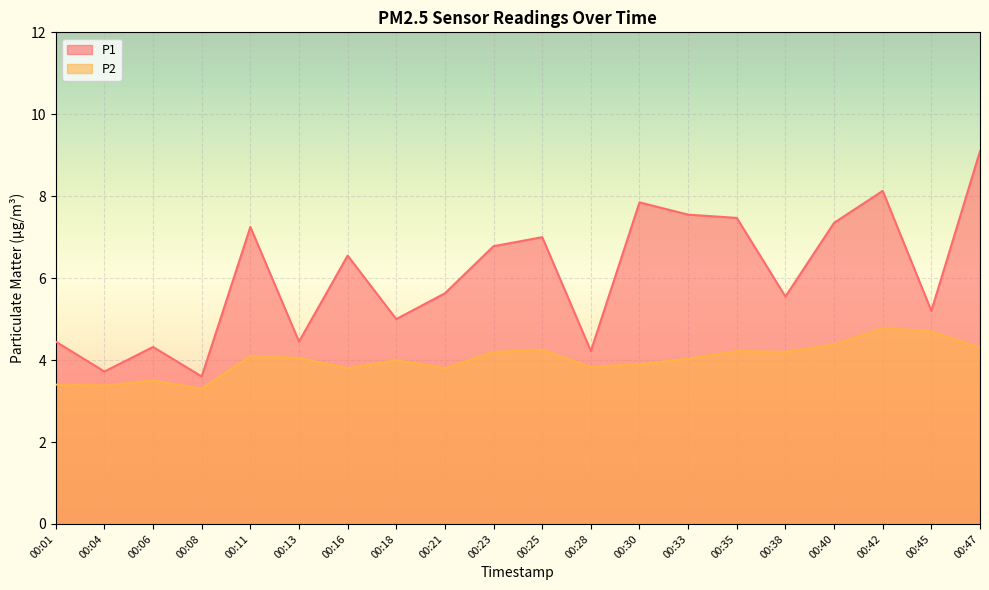

The value of P1 at 00:45 is 5.2. True or false?

True